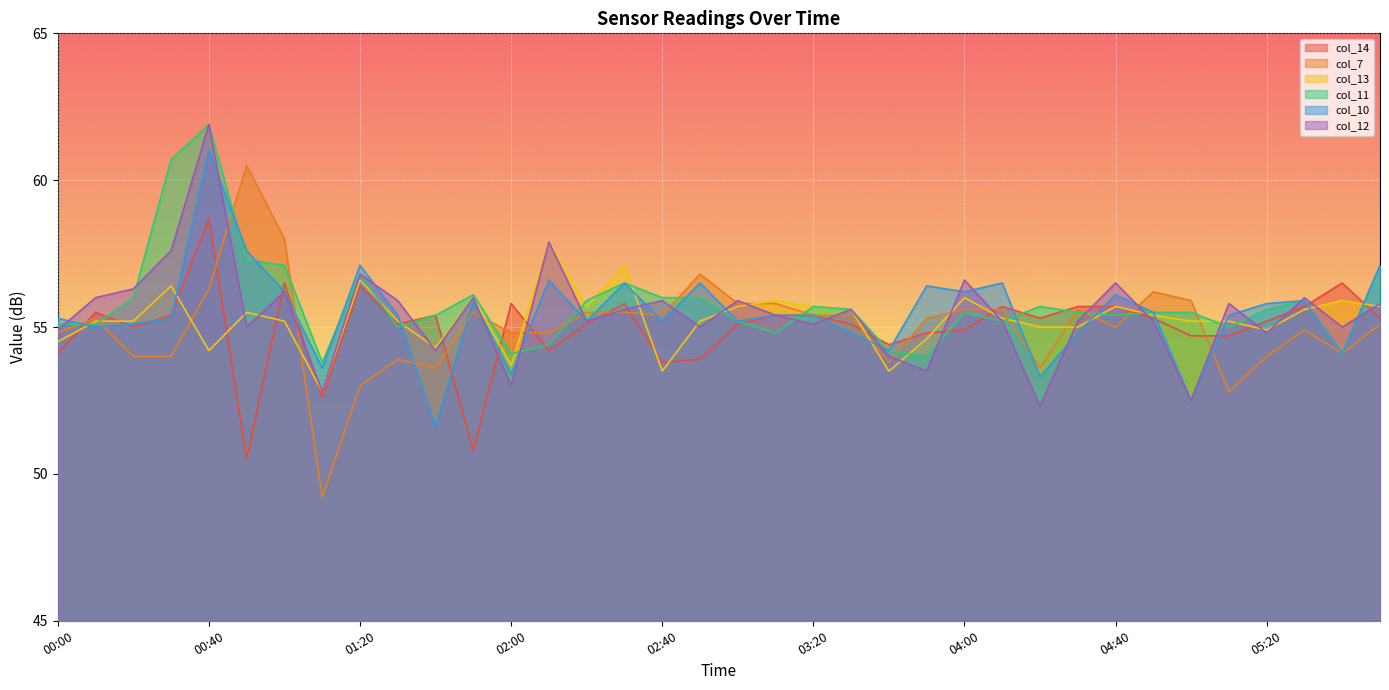

Reading left to right, transcribe all the data shown in this chart.

col_14: 54.1	55.5	55.0	55.4	58.7	50.5	56.5	52.6	56.4	55.1	55.4	50.8	55.8	54.2	55.1	55.8	53.8	53.9	55.1	55.4	55.4	55.1	54.4	54.8	54.9	55.7	55.3	55.7	55.7	55.3	54.7	54.7	55.2	55.7	56.5	55.3
col_7: 54.8	55.3	54.0	54.0	56.3	60.5	58.0	49.2	53.0	53.9	53.6	55.5	54.8	54.8	55.5	55.5	55.4	56.8	55.8	55.8	55.4	55.4	53.8	55.3	55.6	55.6	53.6	55.6	55.0	56.2	55.9	52.8	54.0	54.9	54.1	55.1
col_13: 54.5	55.2	55.2	56.4	54.2	55.5	55.2	52.8	56.6	55.2	54.3	56.0	53.7	57.9	55.7	57.1	53.5	55.2	55.7	55.9	55.7	55.6	53.5	54.6	56.0	55.3	55.0	55.0	55.7	55.4	55.2	55.2	54.9	55.6	55.9	55.7
col_11: 55.1	55.1	56.0	60.7	61.9	57.3	57.1	53.8	56.8	55.0	55.4	56.1	54.1	54.4	55.9	56.5	56.0	56.0	55.2	54.8	55.7	55.6	54.2	54.0	55.5	55.2	55.7	55.5	55.4	55.5	55.5	55.0	55.6	55.9	54.1	57.1
col_10: 55.3	55.0	55.1	55.3	61.0	57.6	56.2	53.6	57.1	55.4	51.6	55.9	53.4	56.6	55.2	56.5	55.2	56.5	55.2	55.4	55.4	54.8	54.2	56.4	56.2	56.5	53.3	54.8	56.1	55.5	52.5	55.4	55.8	55.9	54.1	57.1
col_12: 54.9	56.0	56.3	57.6	61.9	55.0	56.2	52.8	56.8	55.9	54.2	56.0	53.0	57.9	55.2	55.6	55.9	55.0	55.9	55.4	55.1	55.6	54.0	53.5	56.6	55.2	52.3	55.2	56.5	55.2	52.5	55.8	54.8	56.0	55.0	55.8